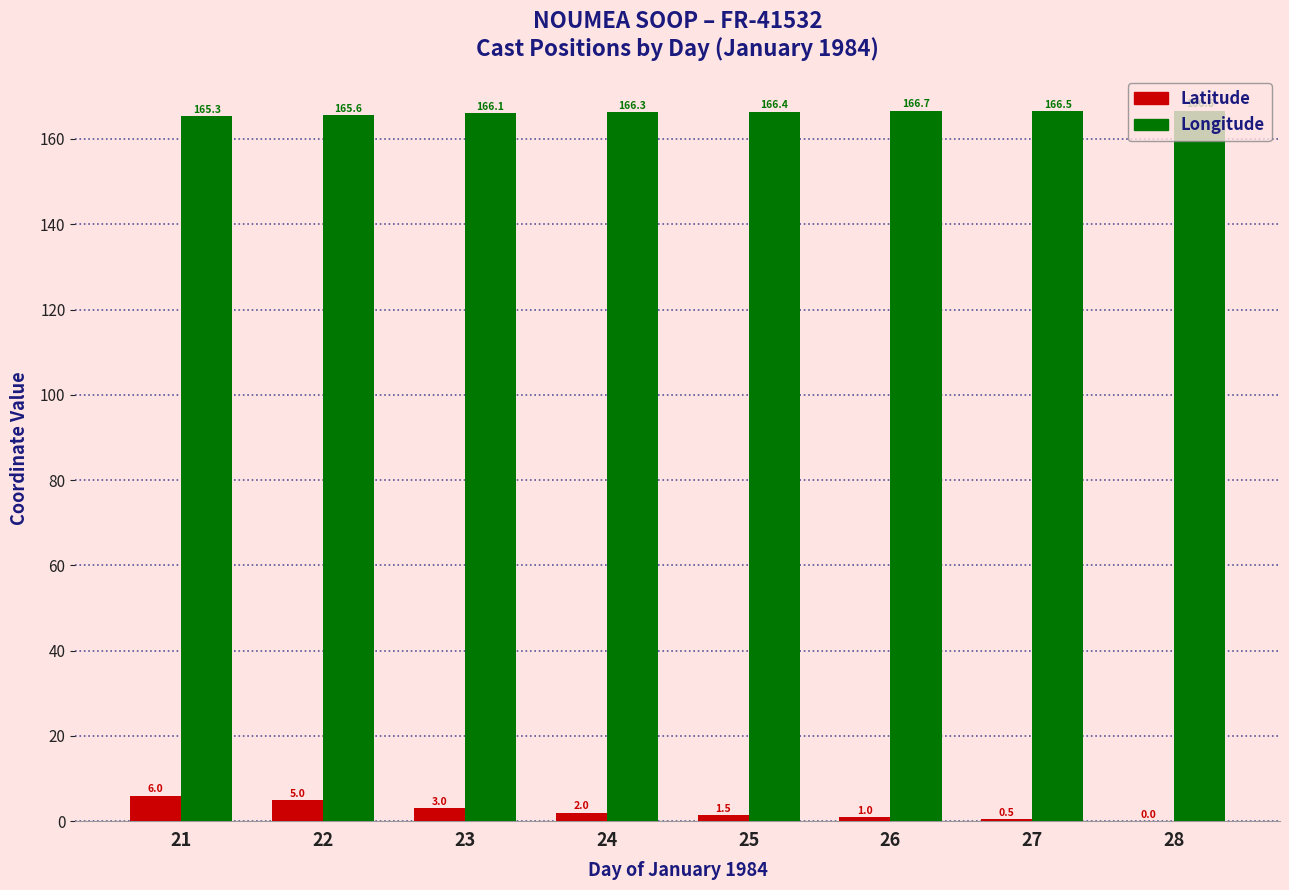

Which series has the largest range (max minus min)?

Latitude